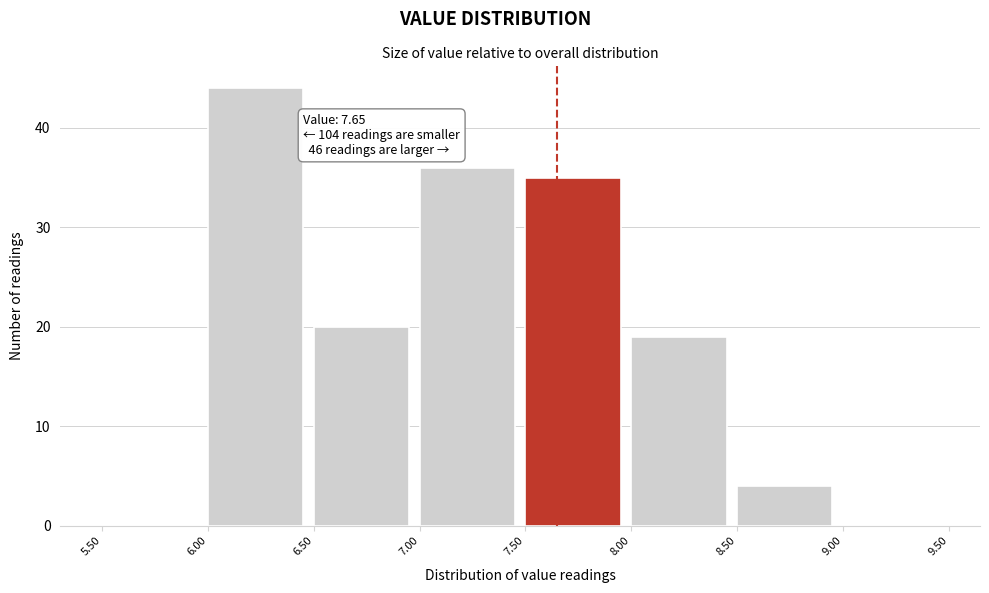

Which range on the x-axis has the tallest bar?

6.00 to 6.50